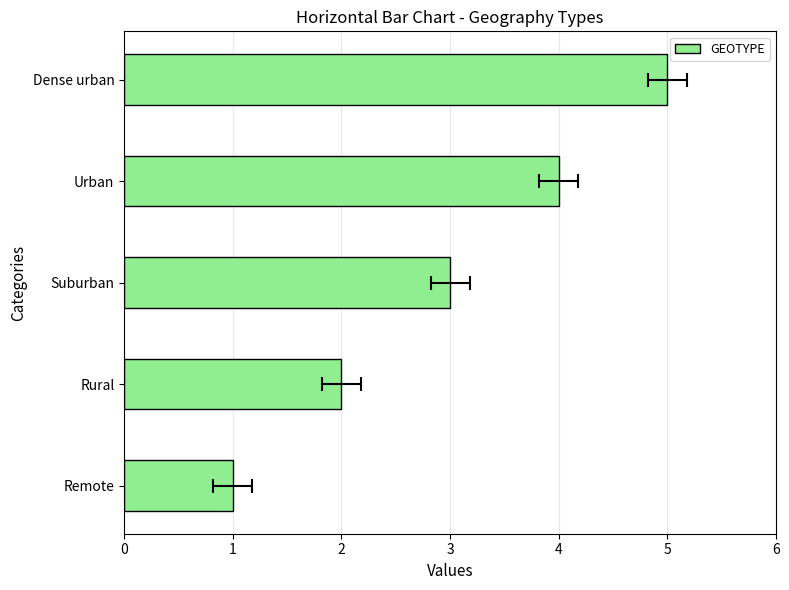

How many data points does each series have?

5